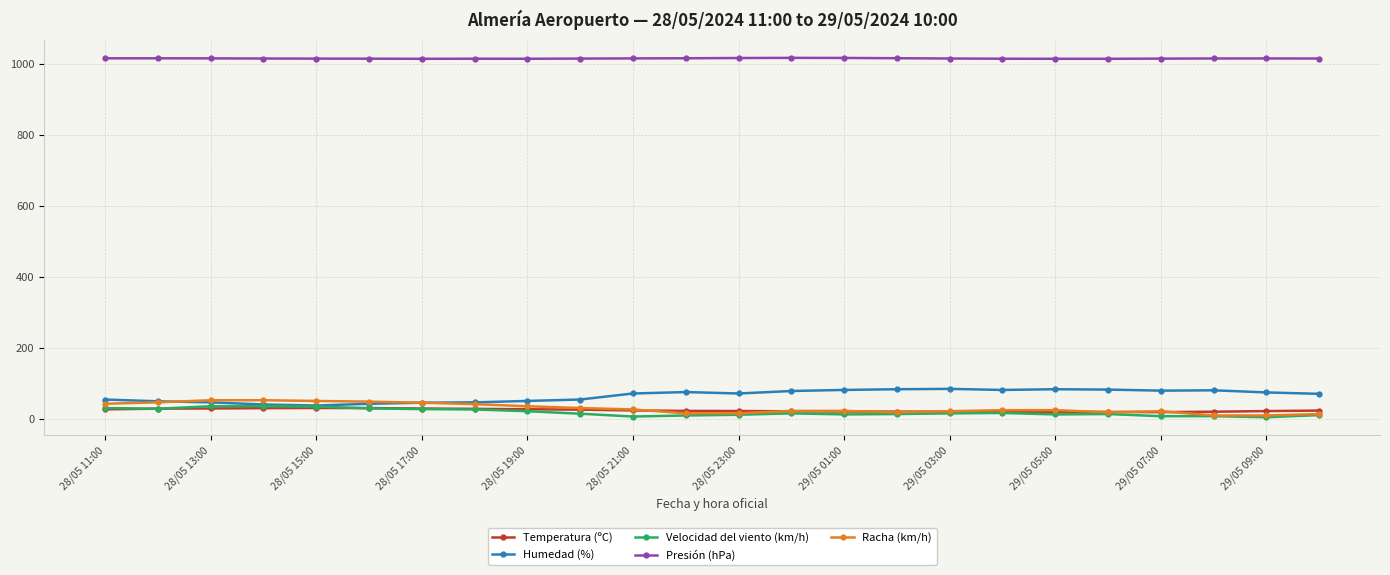

What is the lowest value of the Presión (hPa) series?

1014.8